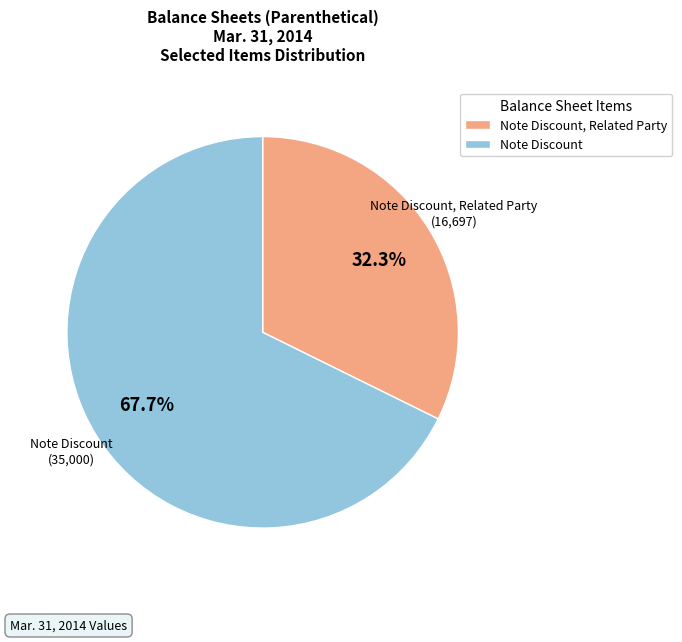

Is there a majority slice in this chart?

Yes